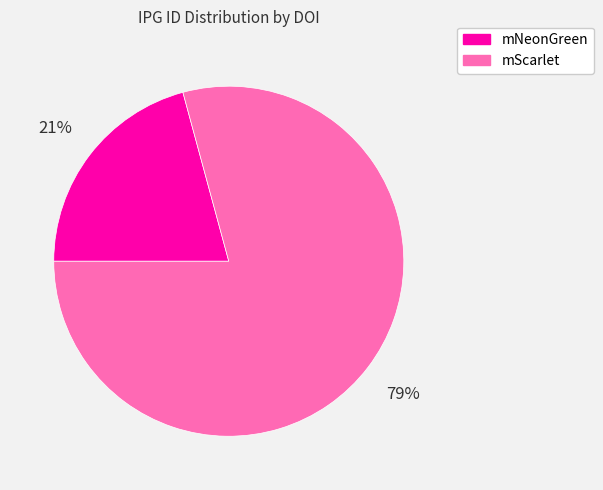

Is the sum of mNeonGreen and mScarlet greater than half?

Yes